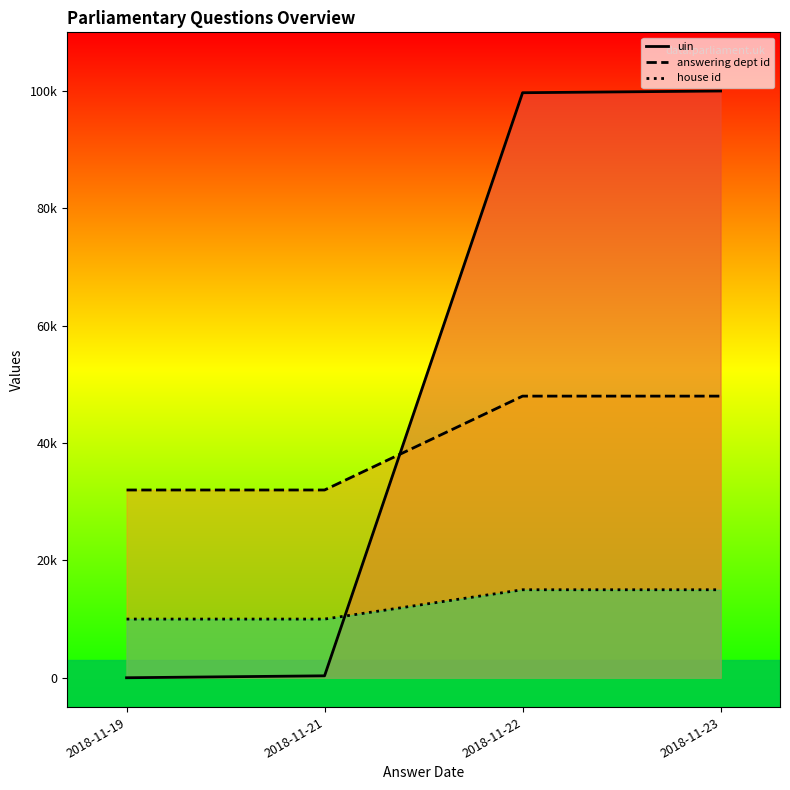

How many house id values are between 10000 and 15000?

4